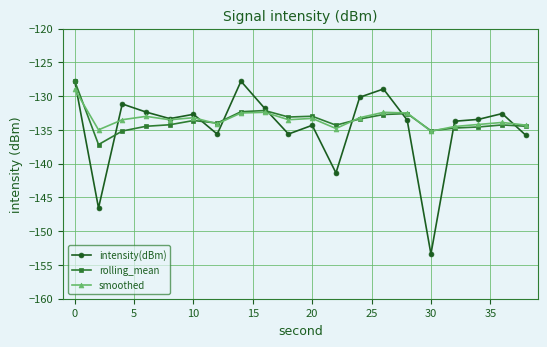

How many lines are shown in the chart?

3